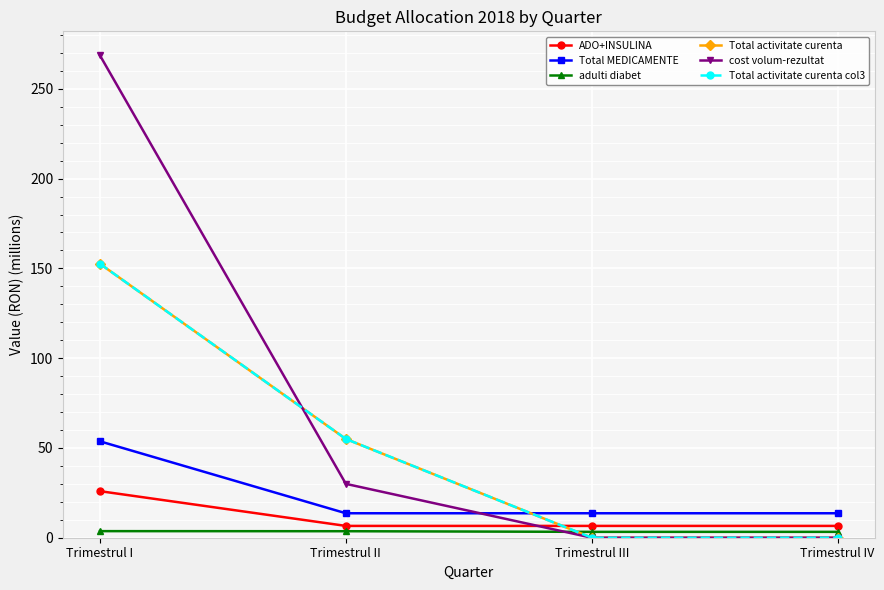

Does the chart have visible grid lines?

Yes